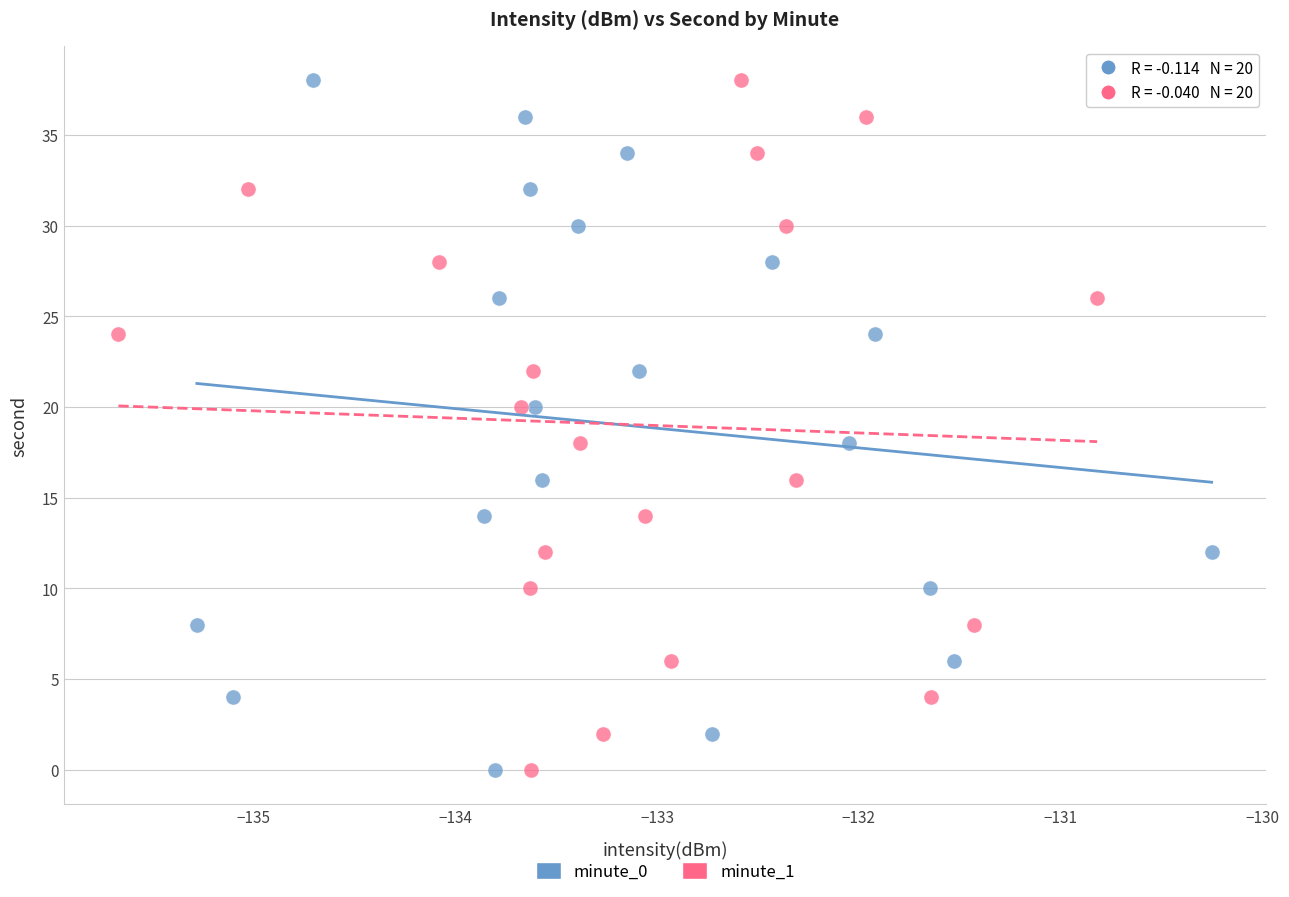

What are all the series names shown in the legend?

minute_0, minute_1